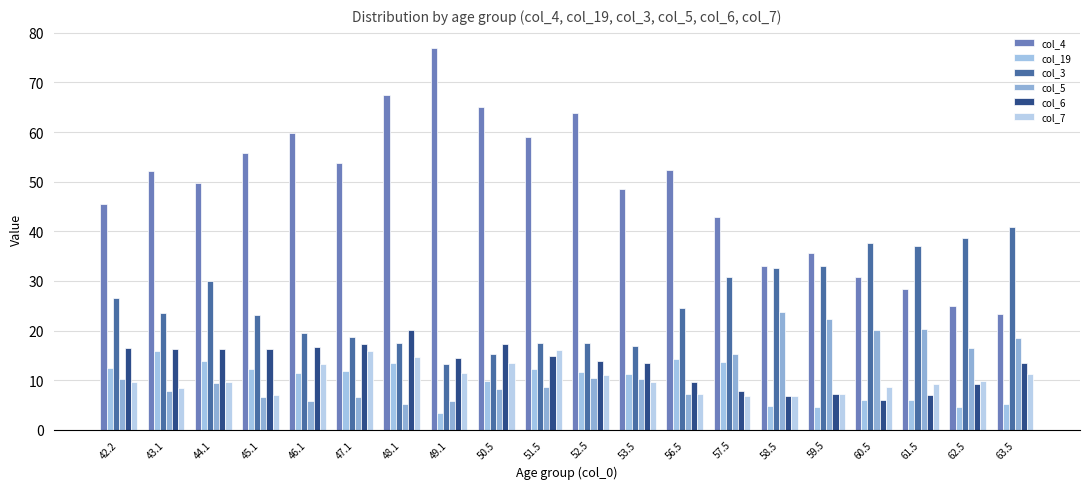

Reading right to left, extract all data points from this chart.

col_4: 63.5=23.4	62.5=25.0	61.5=28.4	60.5=30.8	59.5=35.7	58.5=33.0	57.5=42.9	56.5=52.3	53.5=48.6	52.5=63.8	51.5=59.0	50.5=65.0	49.1=76.9	48.1=67.5	47.1=53.7	46.1=59.9	45.1=55.8	44.1=49.8	43.1=52.2	42.2=45.5
col_19: 63.5=5.2	62.5=4.5	61.5=6.1	60.5=5.9	59.5=4.5	58.5=4.8	57.5=13.7	56.5=14.2	53.5=11.2	52.5=11.7	51.5=12.2	50.5=9.9	49.1=3.3	48.1=13.4	47.1=11.9	46.1=11.5	45.1=12.3	44.1=13.9	43.1=15.9	42.2=12.4
col_3: 63.5=40.9	62.5=38.6	61.5=37.1	60.5=37.7	59.5=33.1	58.5=32.5	57.5=30.7	56.5=24.6	53.5=16.8	52.5=17.5	51.5=17.5	50.5=15.3	49.1=13.3	48.1=17.5	47.1=18.7	46.1=19.6	45.1=23.1	44.1=30.0	43.1=23.6	42.2=26.6
col_5: 63.5=18.4	62.5=16.5	61.5=20.3	60.5=20.2	59.5=22.3	58.5=23.7	57.5=15.3	56.5=7.3	53.5=10.2	52.5=10.4	51.5=8.6	50.5=8.2	49.1=5.7	48.1=5.2	47.1=6.7	46.1=5.7	45.1=6.6	44.1=9.4	43.1=7.9	42.2=10.2
col_6: 63.5=13.5	62.5=9.2	61.5=7.0	60.5=5.9	59.5=7.3	58.5=6.8	57.5=7.9	56.5=9.7	53.5=13.4	52.5=13.9	51.5=14.9	50.5=17.2	49.1=14.4	48.1=20.2	47.1=17.2	46.1=16.6	45.1=16.3	44.1=16.3	43.1=16.3	42.2=16.4
col_7: 63.5=11.2	62.5=9.8	61.5=9.2	60.5=8.6	59.5=7.2	58.5=6.8	57.5=6.8	56.5=7.3	53.5=9.7	52.5=11.0	51.5=16.0	50.5=13.4	49.1=11.5	48.1=14.6	47.1=15.8	46.1=13.2	45.1=7.0	44.1=9.6	43.1=8.5	42.2=9.6